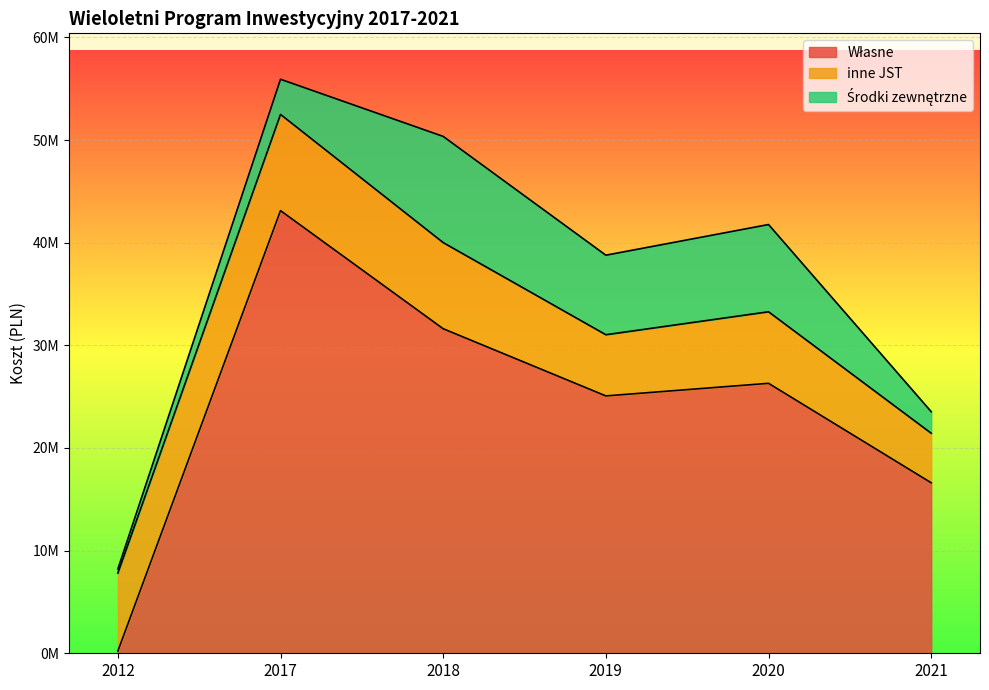

What is the minimum value shown in the chart?

208000